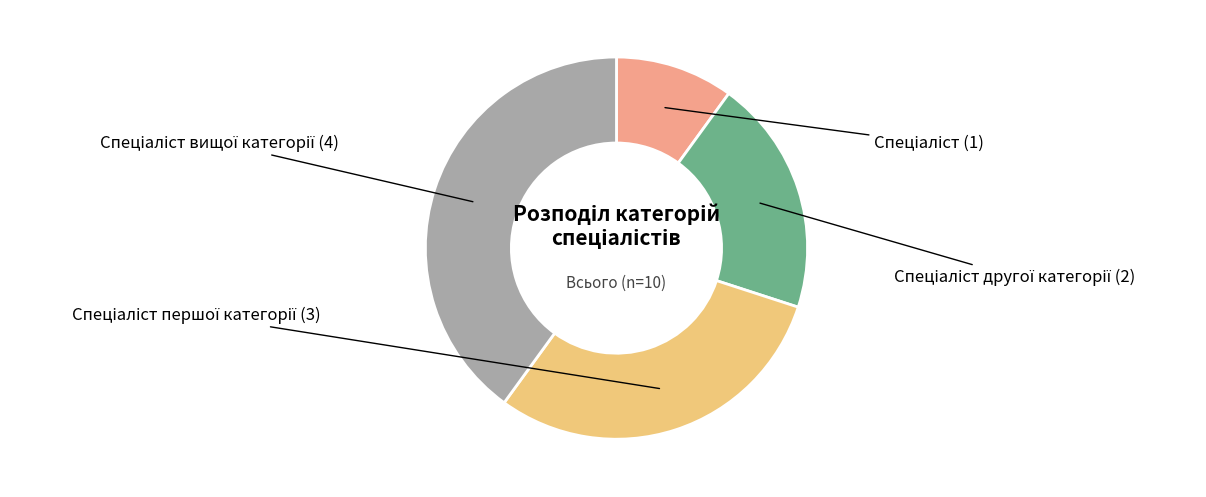

Does any single category account for the majority?

No